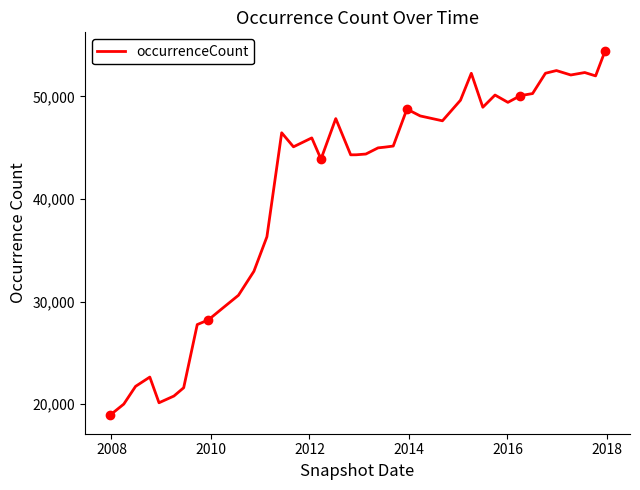

What is the difference between the maximum and minimum values?

35570